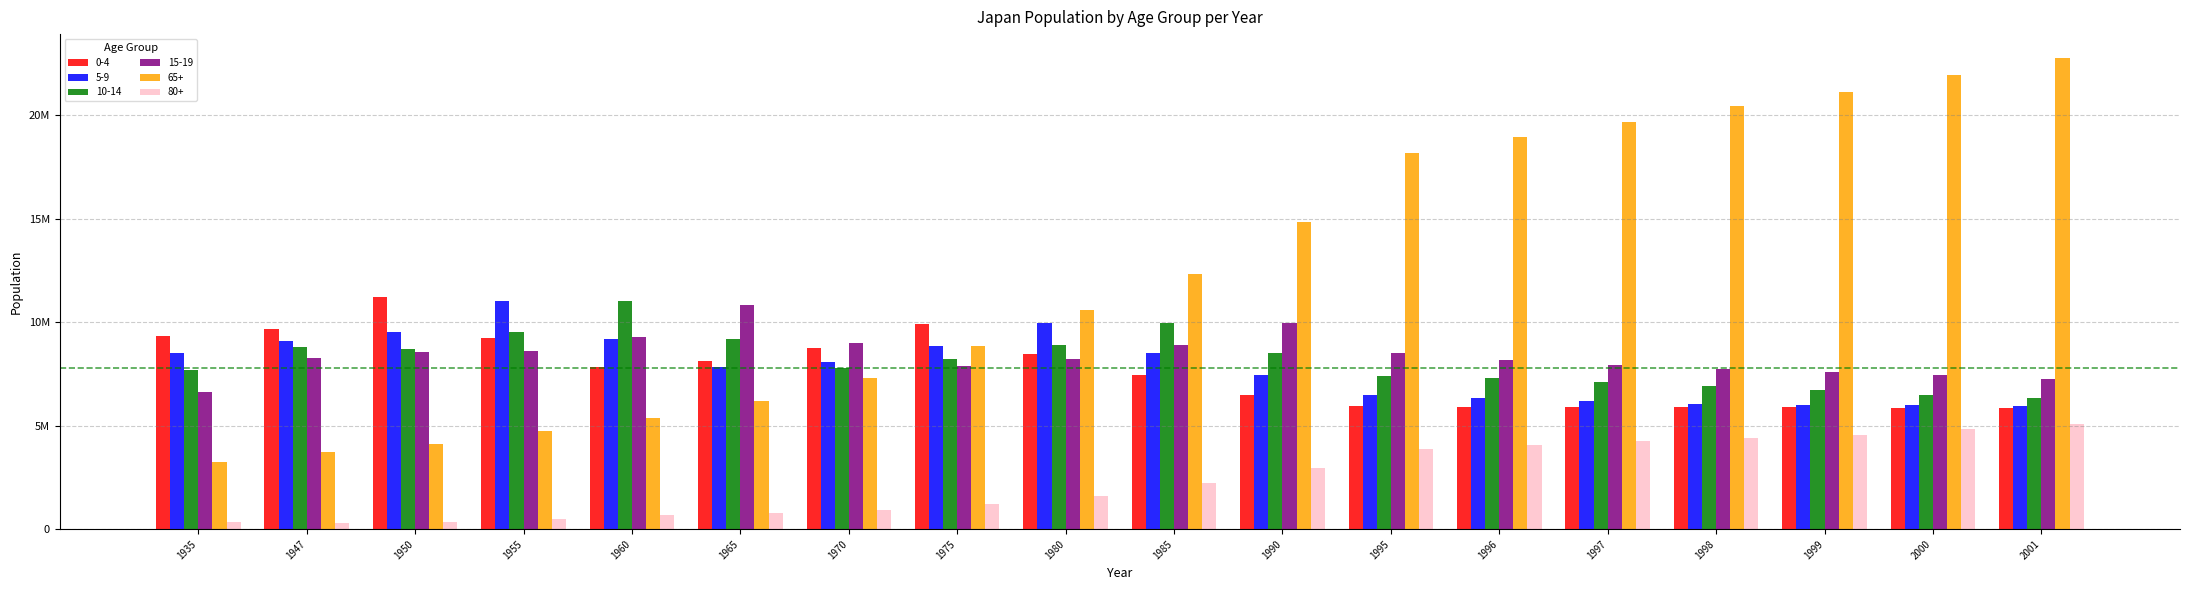

At 1985, list the series in order from largest to smallest.

65+, 10-14, 15-19, 5-9, 0-4, 80+